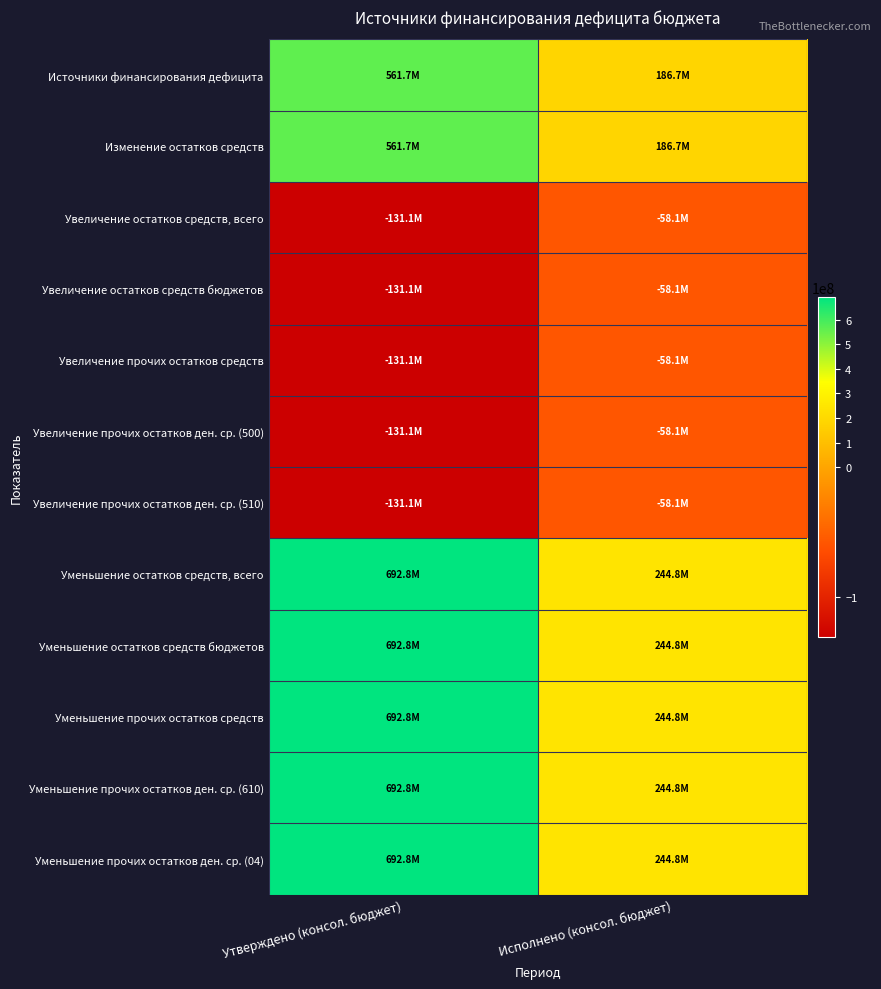

Between Утверждено (консол. бюджет) and Исполнено (консол. бюджет), which series saw the biggest shift?

Уменьшение остатков средств, всего